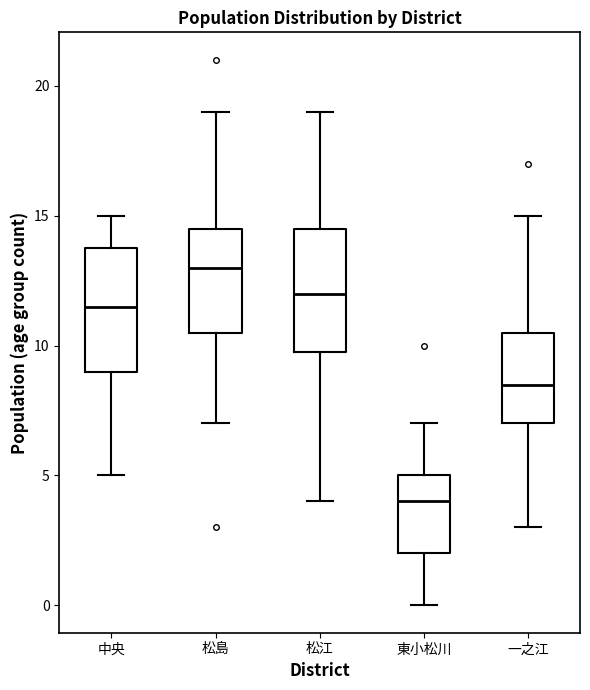

Which box's median line is the highest?

松島